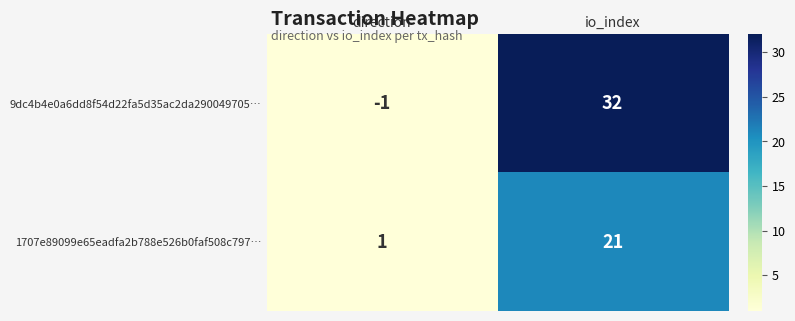

Reading right to left, list all the values displayed in this chart.

9dc4b4e0a6dd8f54d22fa5d35ac2da290049705…: io_index=32	direction=-1
1707e89099e65eadfa2b788e526b0faf508c797…: io_index=21	direction=1